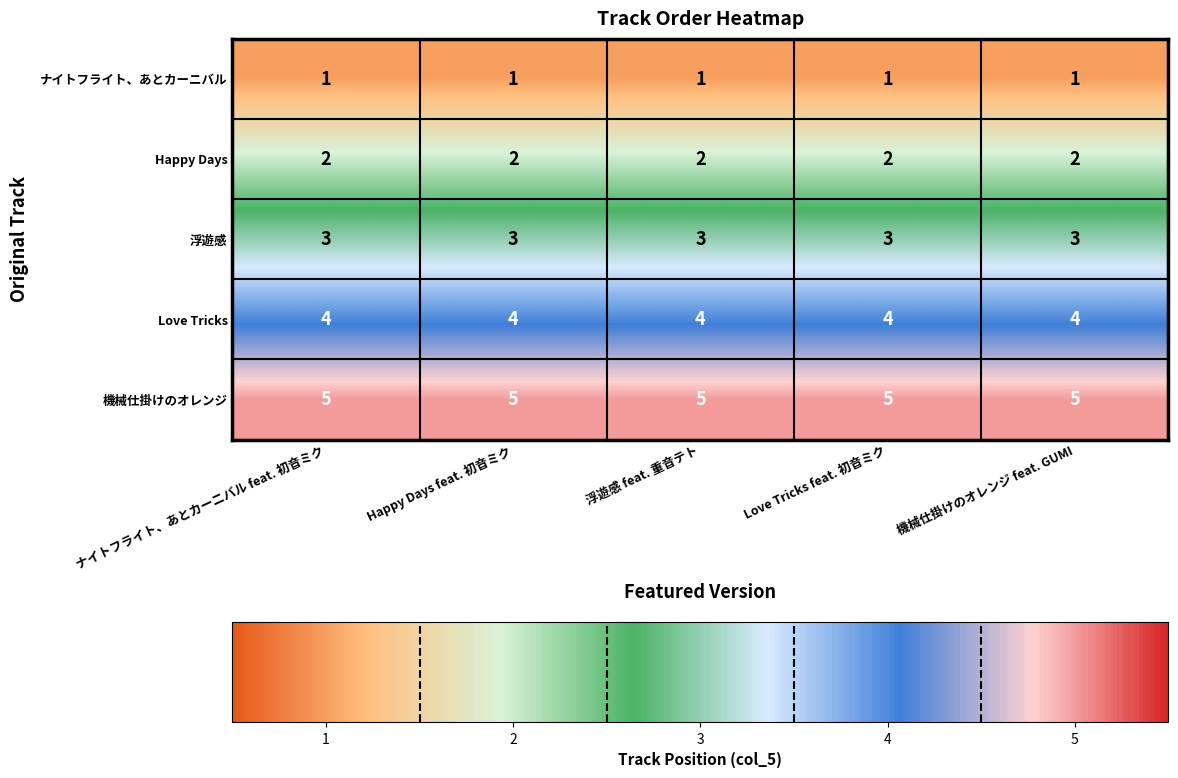

What is the difference between the highest and lowest values at Love Tricks feat. 初音ミク?

4